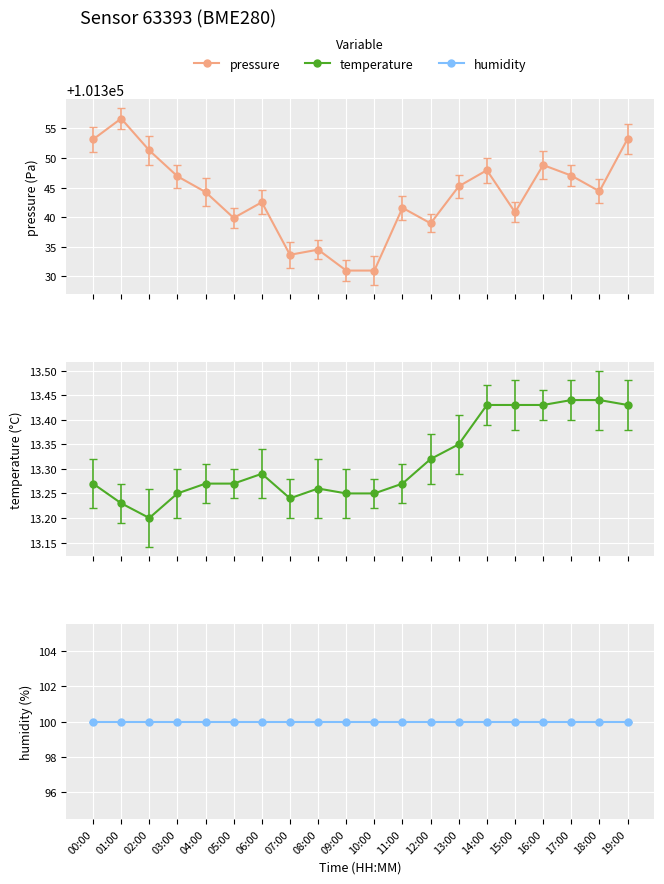

Reading left to right, extract all data points from this chart.

pressure: 00:00=101353.1	01:00=101356.7	02:00=101351.3	03:00=101346.9	04:00=101344.2	05:00=101339.9	06:00=101342.5	07:00=101333.7	08:00=101334.5	09:00=101331.0	10:00=101331.0	11:00=101341.6	12:00=101339.0	13:00=101345.2	14:00=101347.9	15:00=101340.8	16:00=101348.8	17:00=101347.0	18:00=101344.4	19:00=101353.2
temperature: 00:00=13.3	01:00=13.2	02:00=13.2	03:00=13.2	04:00=13.3	05:00=13.3	06:00=13.3	07:00=13.2	08:00=13.3	09:00=13.2	10:00=13.2	11:00=13.3	12:00=13.3	13:00=13.3	14:00=13.4	15:00=13.4	16:00=13.4	17:00=13.4	18:00=13.4	19:00=13.4
humidity: 00:00=100.0	01:00=100.0	02:00=100.0	03:00=100.0	04:00=100.0	05:00=100.0	06:00=100.0	07:00=100.0	08:00=100.0	09:00=100.0	10:00=100.0	11:00=100.0	12:00=100.0	13:00=100.0	14:00=100.0	15:00=100.0	16:00=100.0	17:00=100.0	18:00=100.0	19:00=100.0